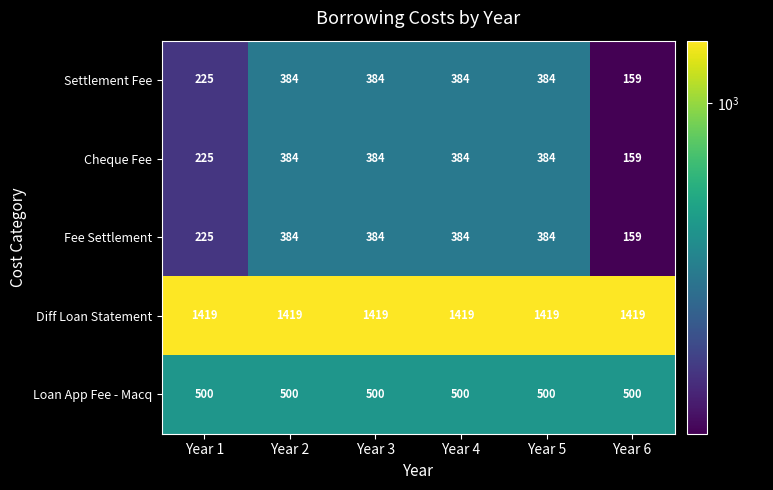

What is the difference between the highest and lowest values at Year 6?

1260